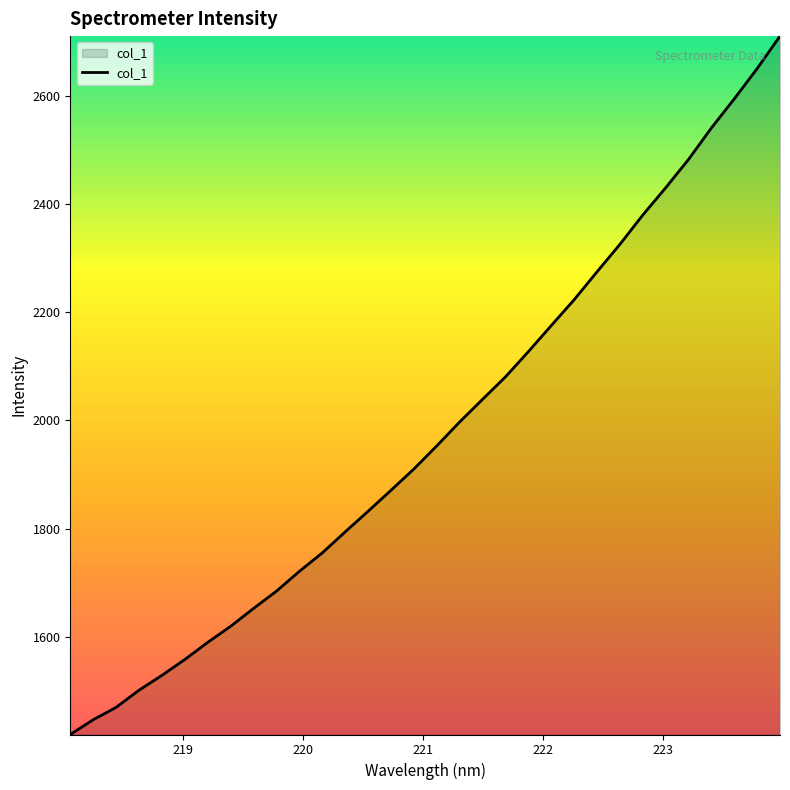

True or false: the data has more than 0 interior local peaks.

False